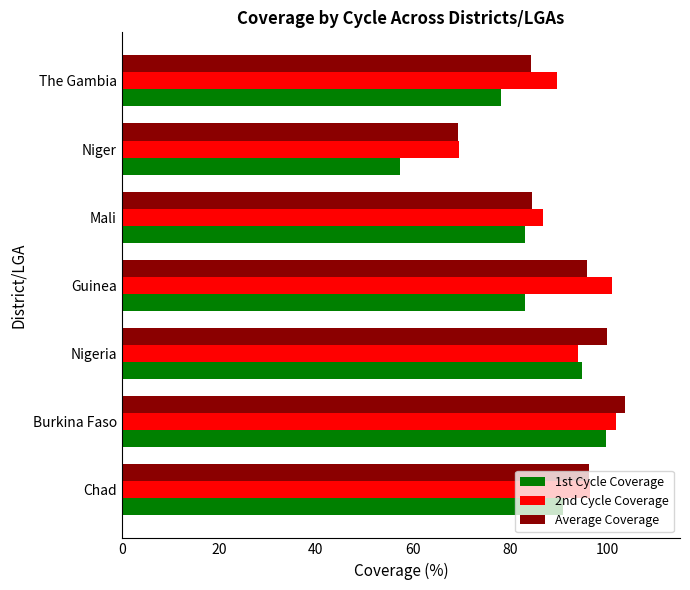

Which category has the lowest value across all series?

Niger